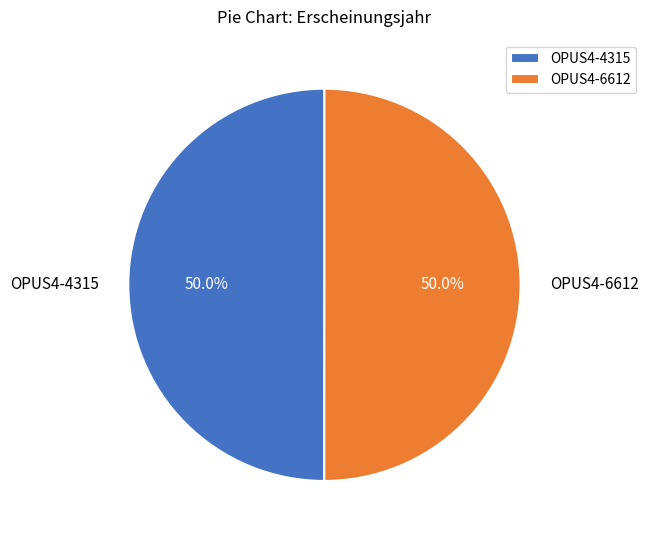

Approximately how many times larger is the value at OPUS4-6612 compared to OPUS4-4315?

1.0